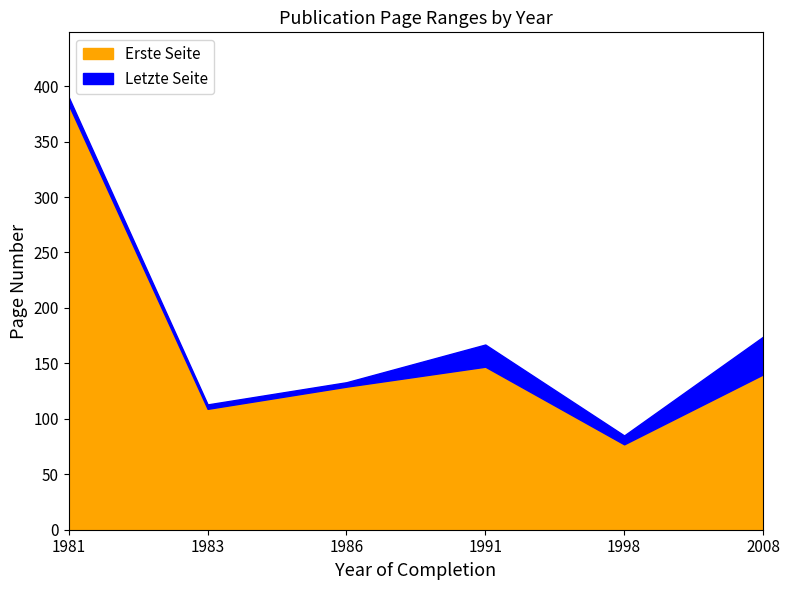

The Erste Seite series shows 383 at 1981. True or false?

True